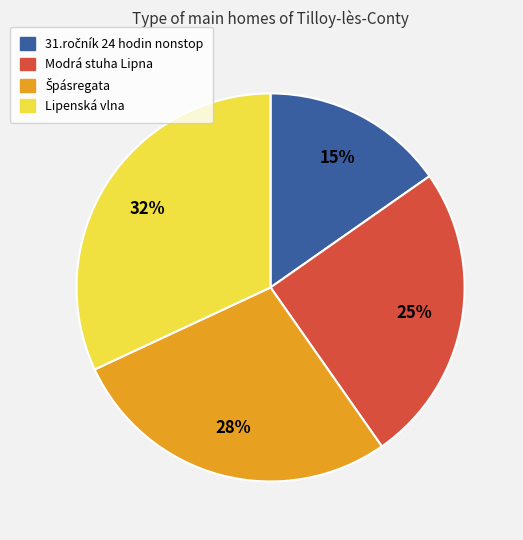

Is there any slice that represents more than half of the pie?

No